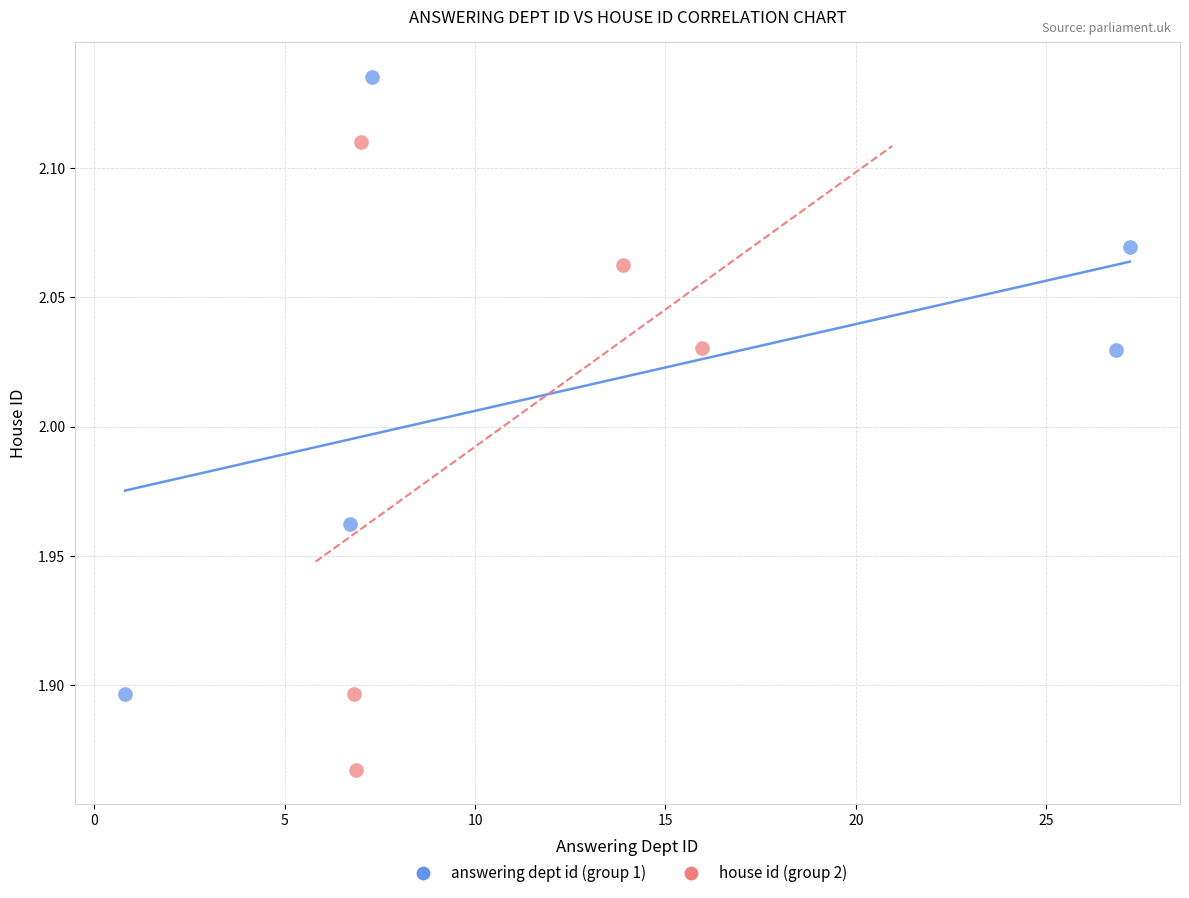

Which series reaches the maximum Y coordinate?

answering dept id (group 1)